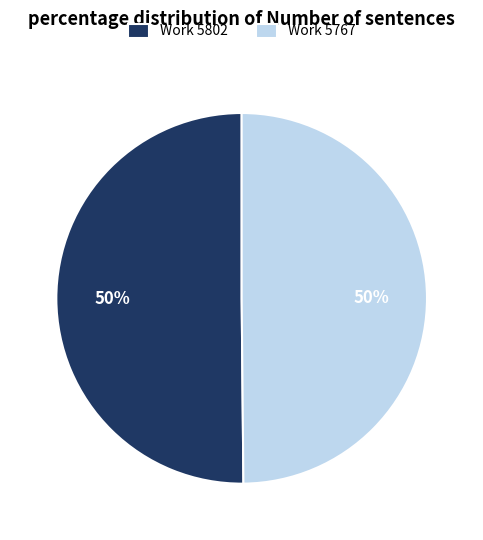

Is it true that Work 5767 is 50% of the pie?

True